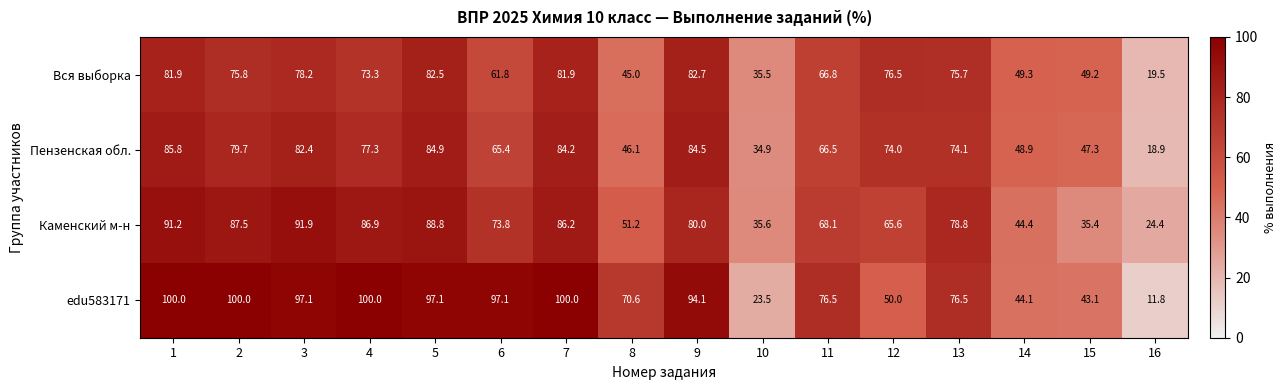

Is it true that Пензенская обл. equals 26.8 at 5?

False